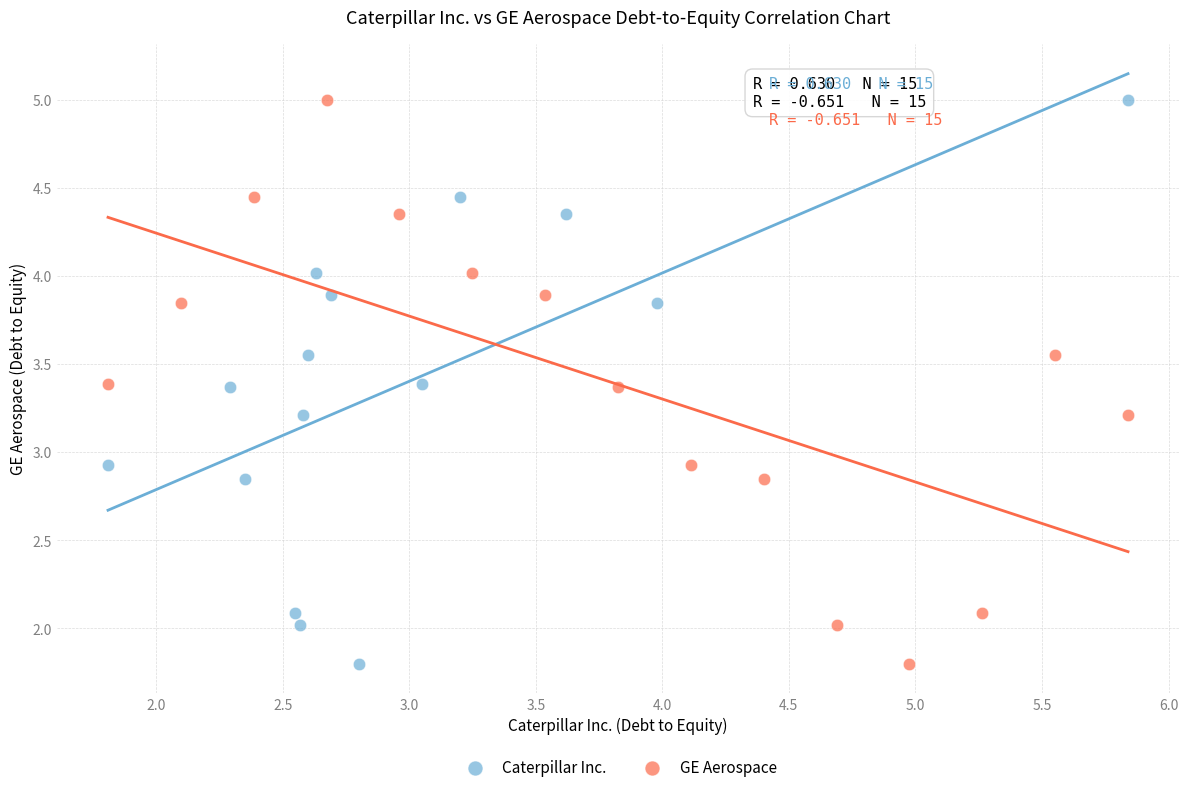

What are all the series names shown in the legend?

Caterpillar Inc., GE Aerospace